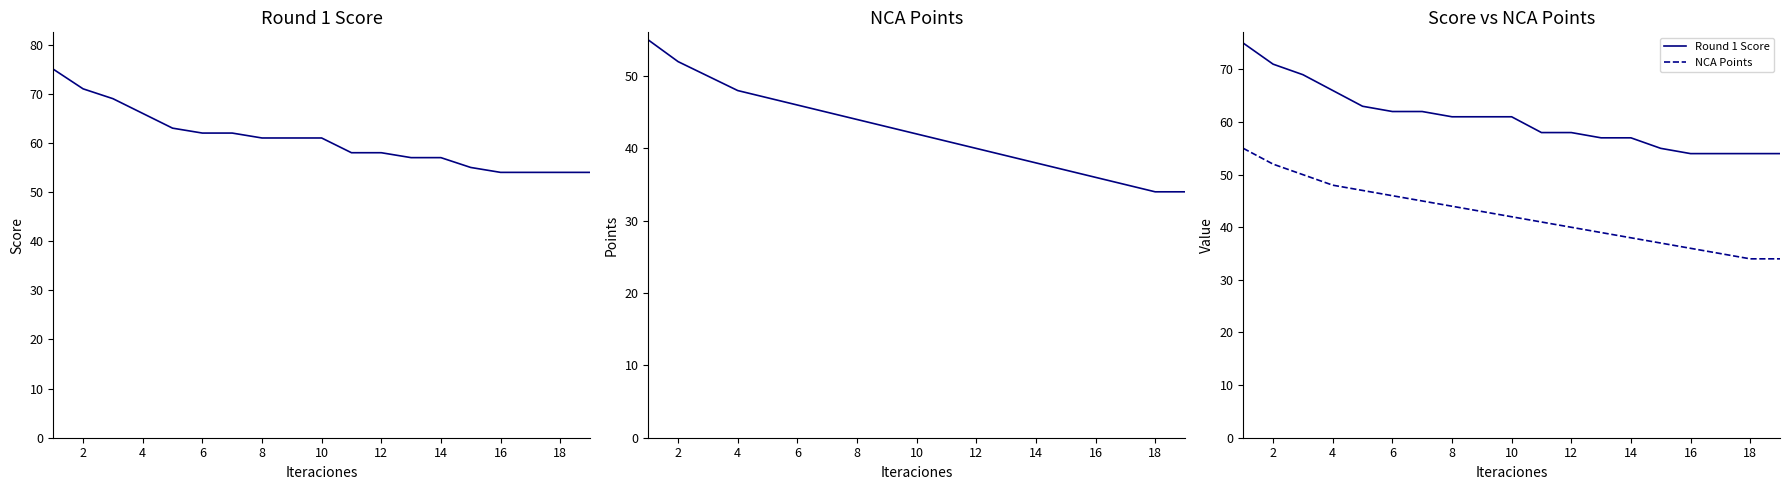

What is the smallest value displayed?

34